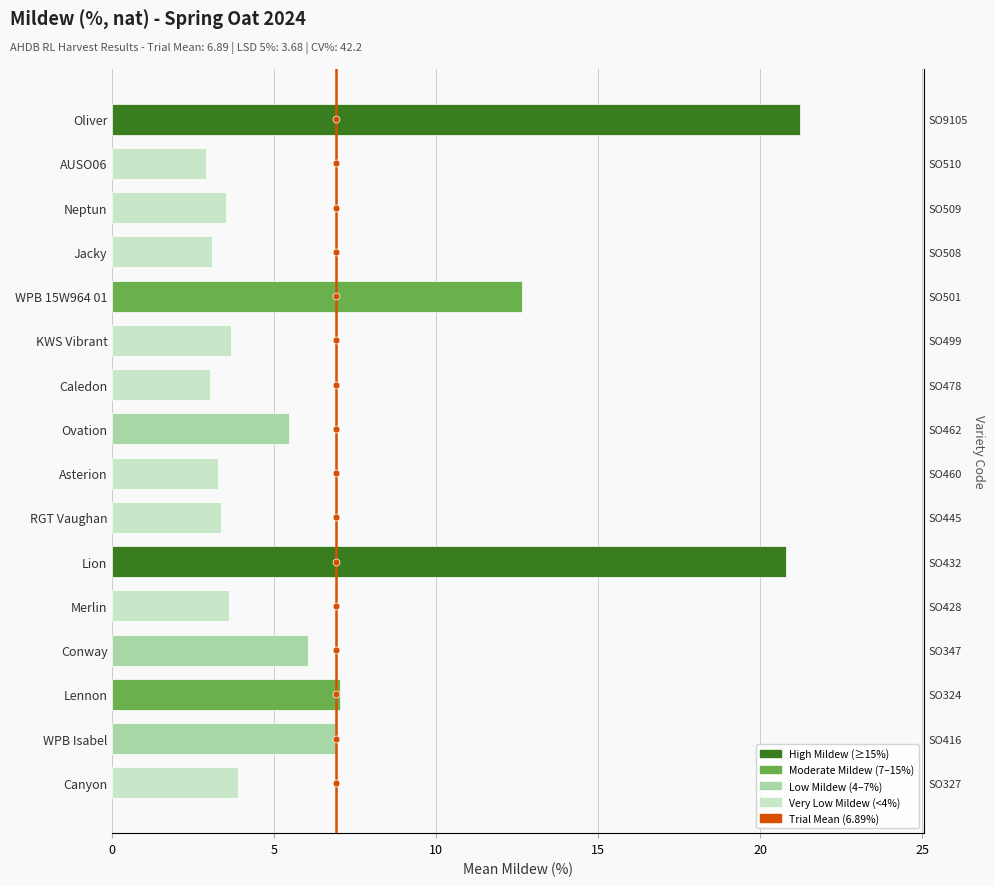

What is the label of the 8th bar from the right?

Ovation